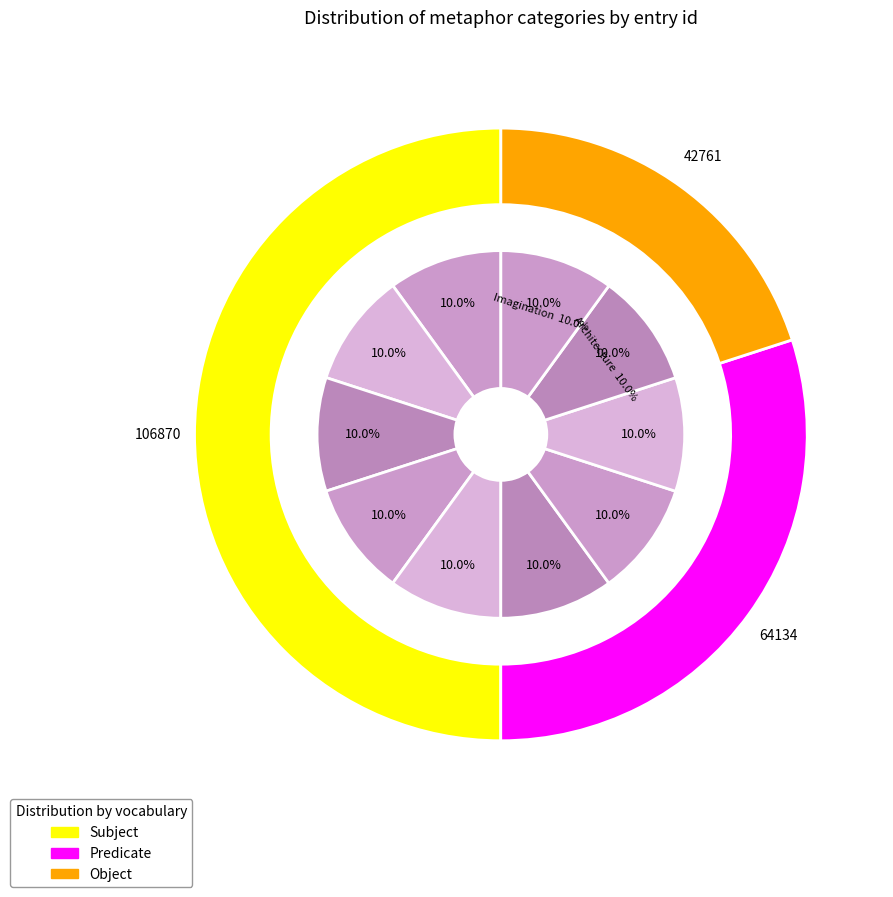

Which slice is the smallest?

Empire